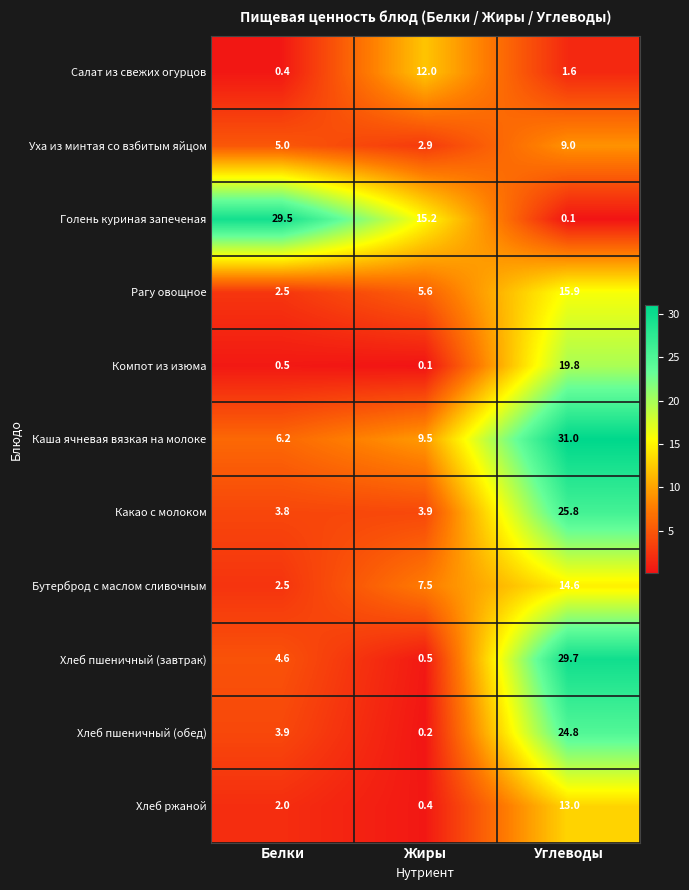

How many values in the Бутерброд с маслом сливочным series are below 7?

1